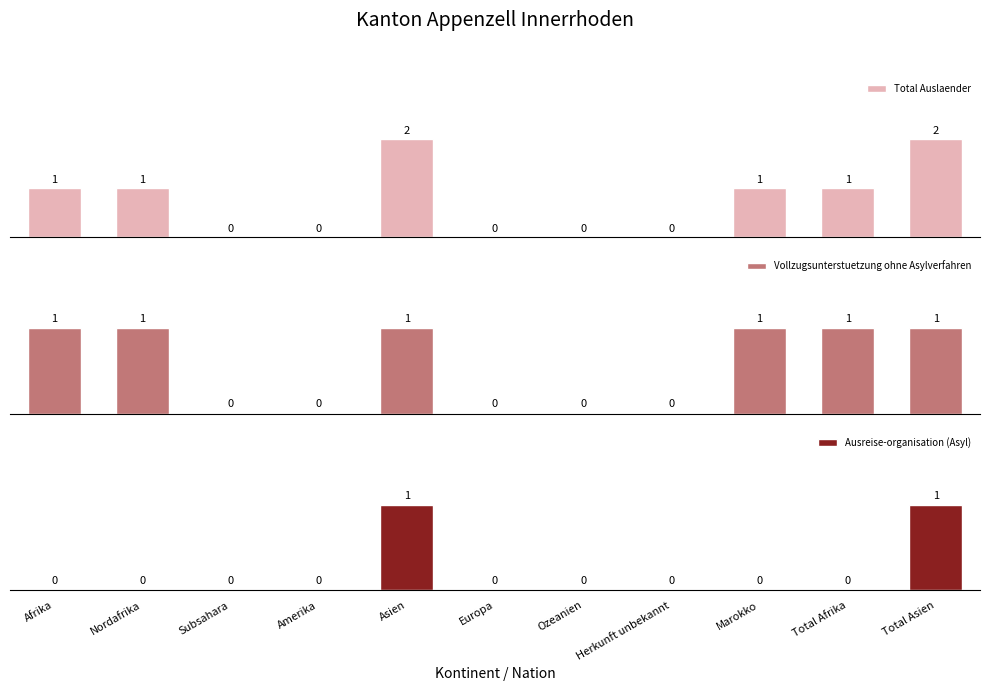

Which category has the highest value across all series?

Asien